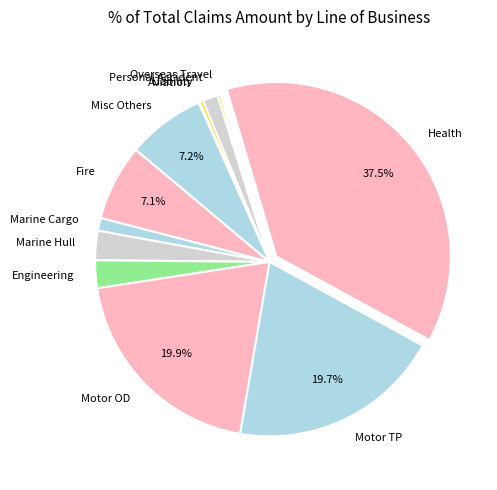

Is there a majority slice in this chart?

No